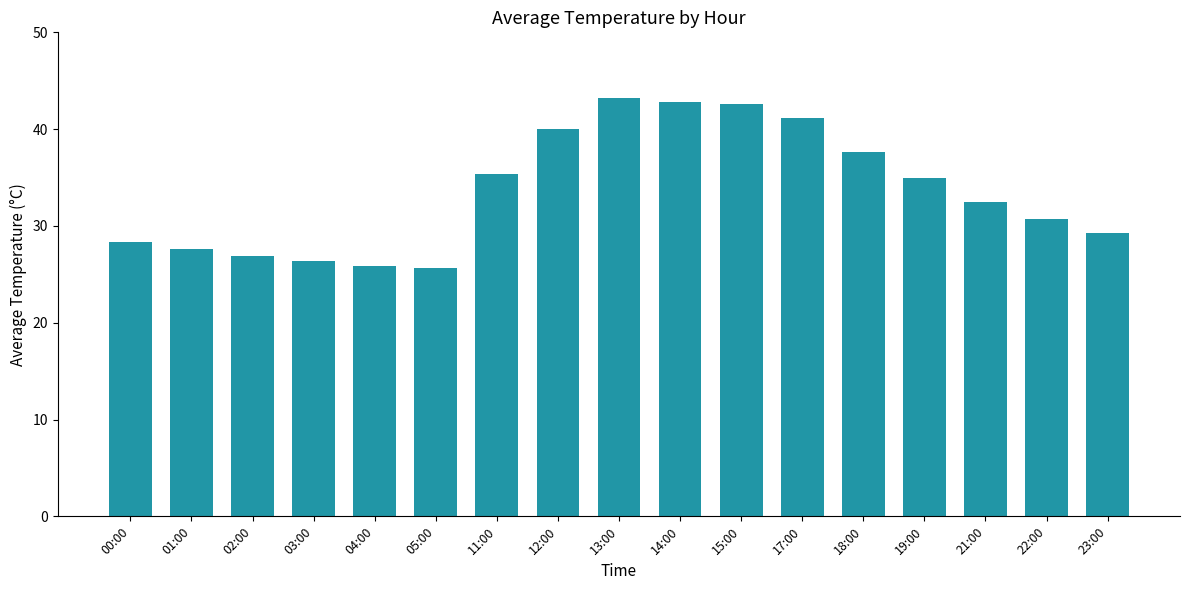

True or false: the data shows 35.0 at 19:00.

True